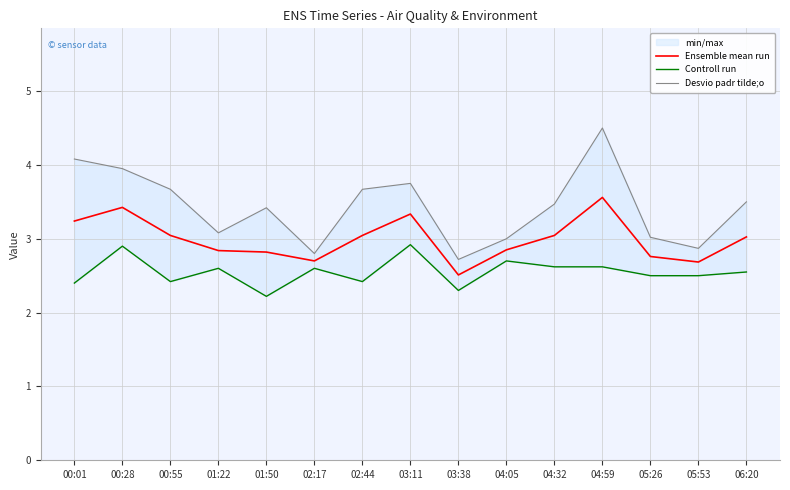

True or false: Desvio padr tilde;o and Ensemble mean run cross at least once.

False